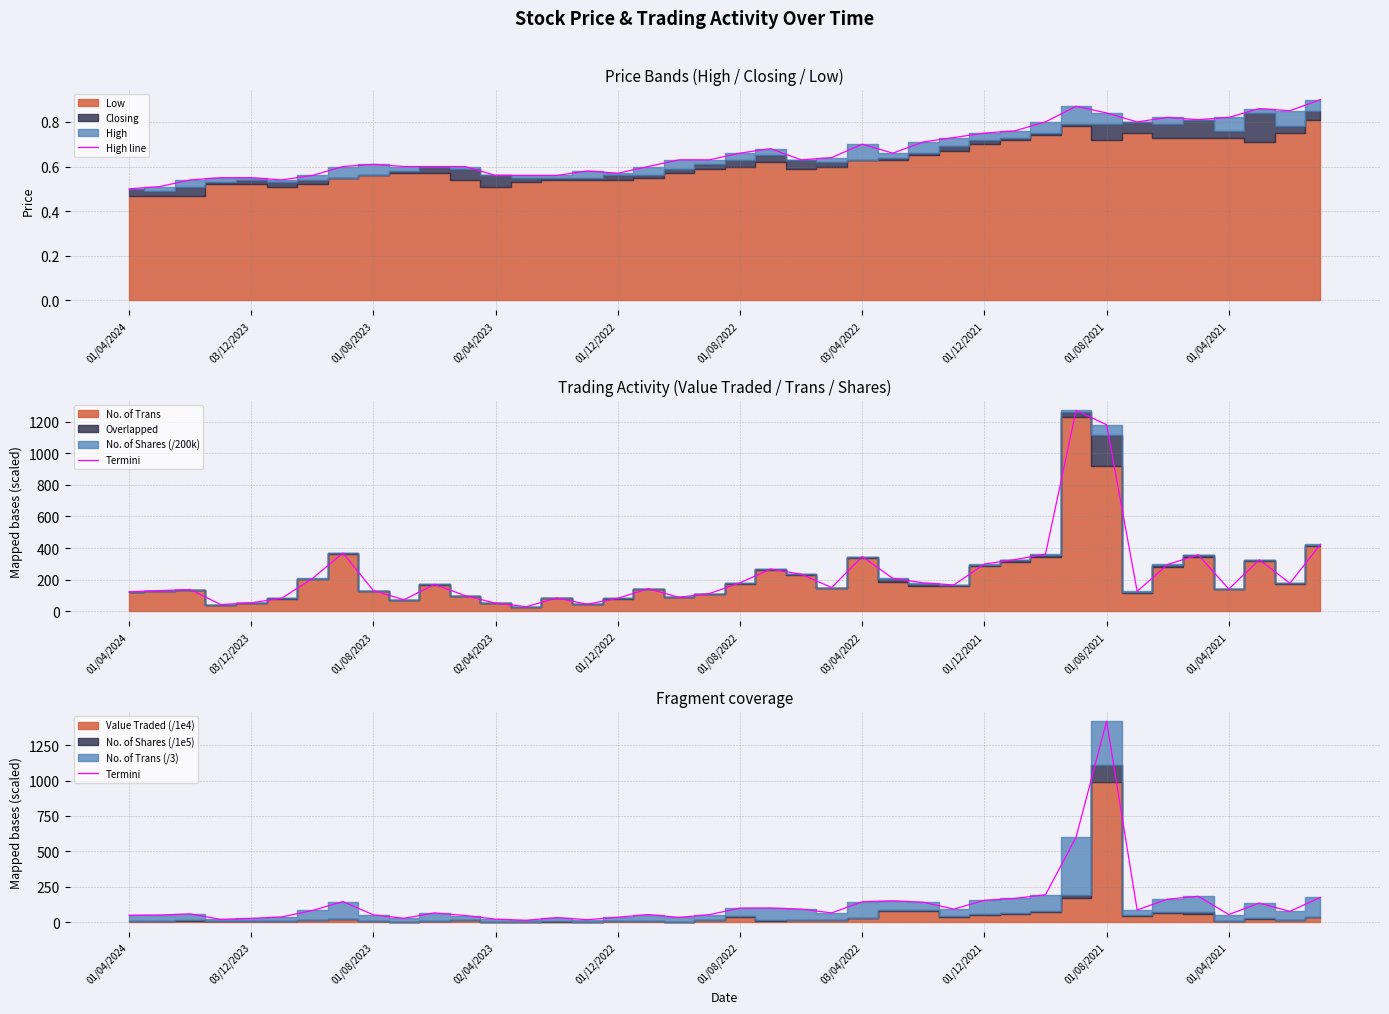

True or false: High line and Termini intersect in this chart.

False